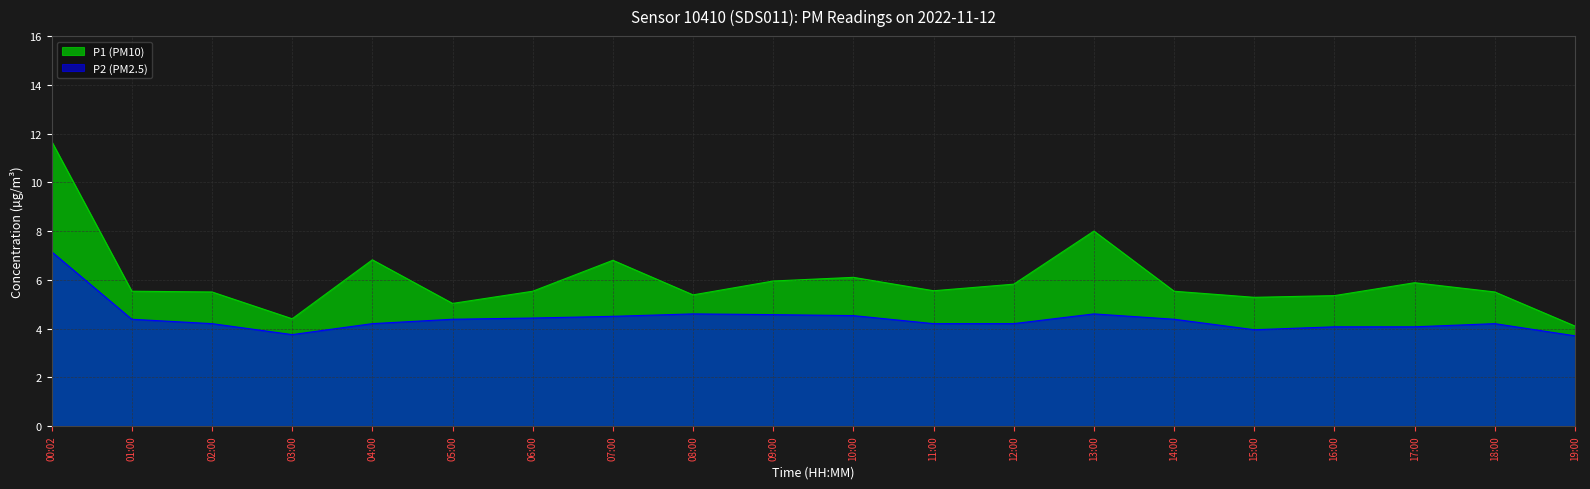

True or false: P2 and P1 cross at least once.

False